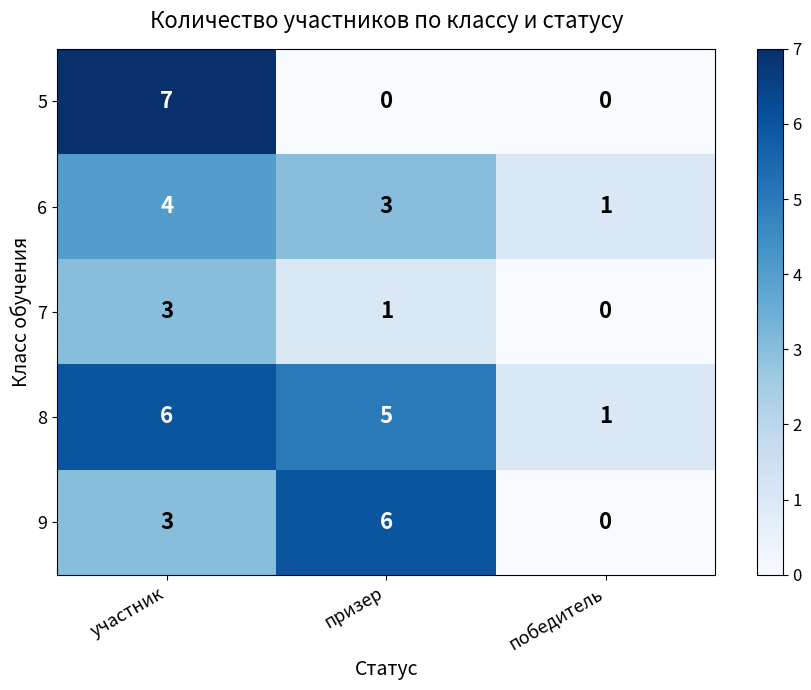

How many distinct data groups are displayed?

5